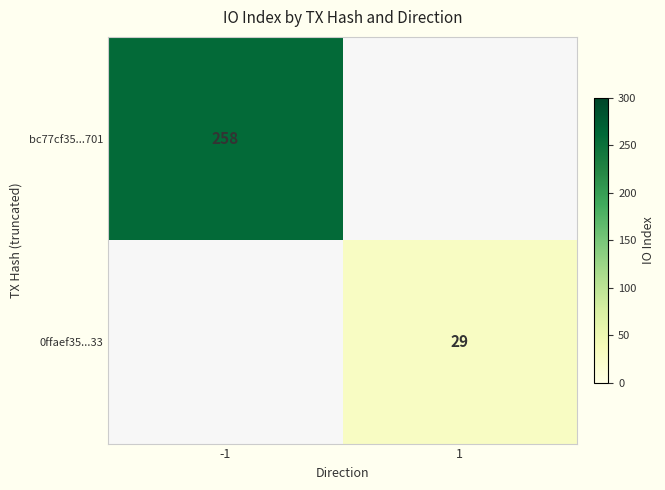

Is the value of 0ffaef35...33 at 1 greater than the value of bc77cf35...701 at -1?

No